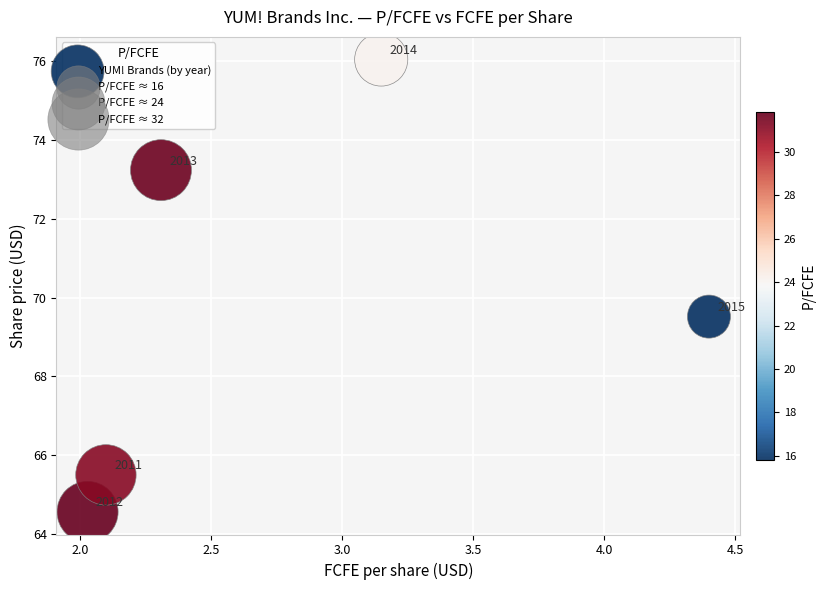

What is the range of X values (max minus min)?

2.4